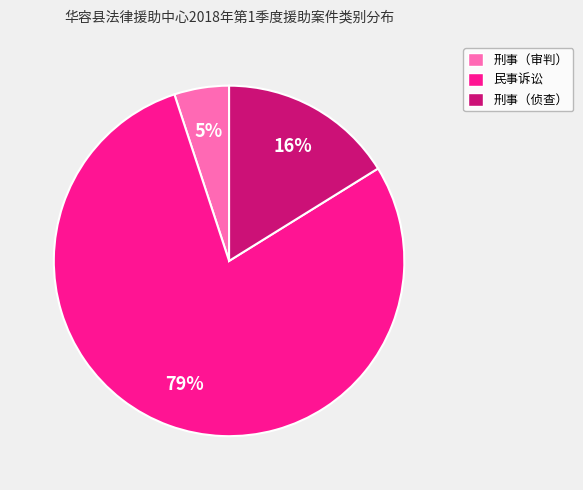

Which has a higher value, 民事诉讼 or 刑事（审判）?

民事诉讼